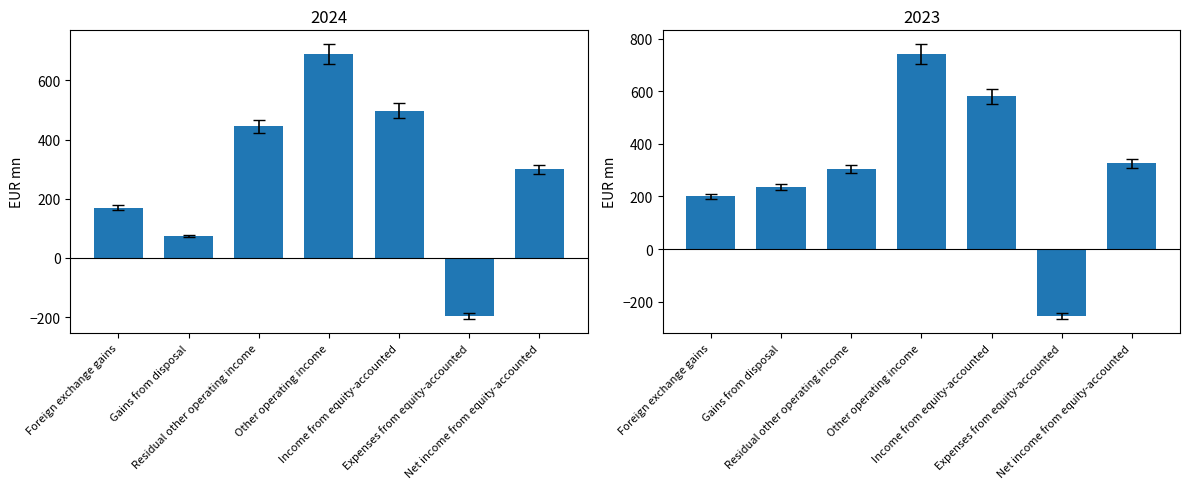

Which has a higher value, Gains from disposal or Residual other operating income?

Residual other operating income